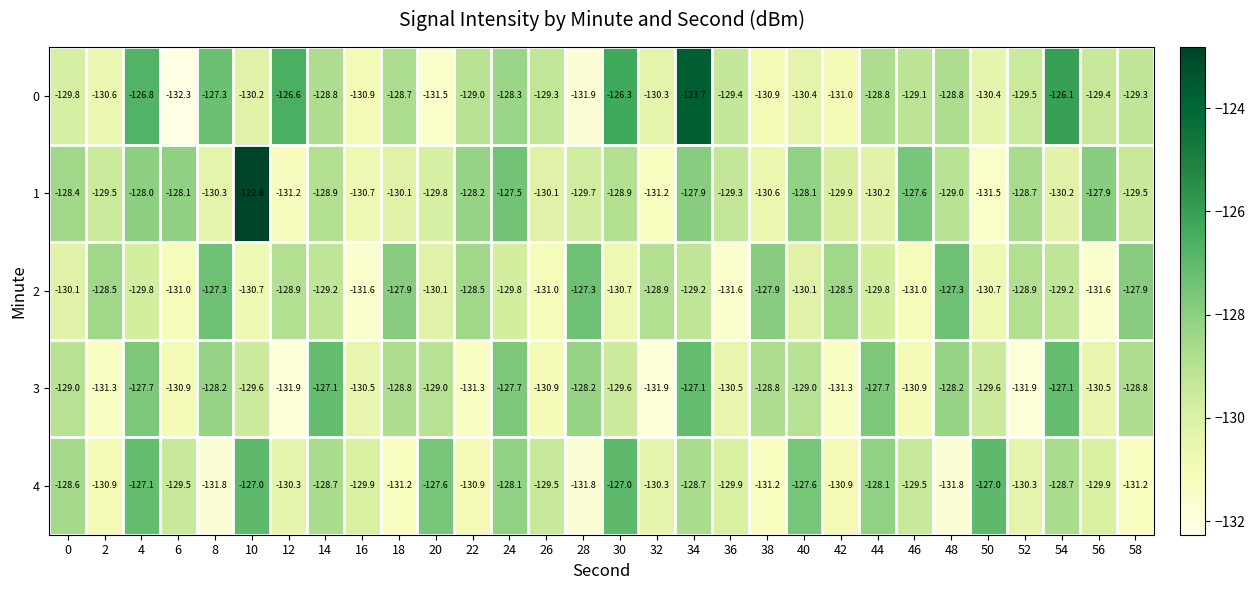

What is the difference between the maximum and minimum values in the 4 series?

4.8